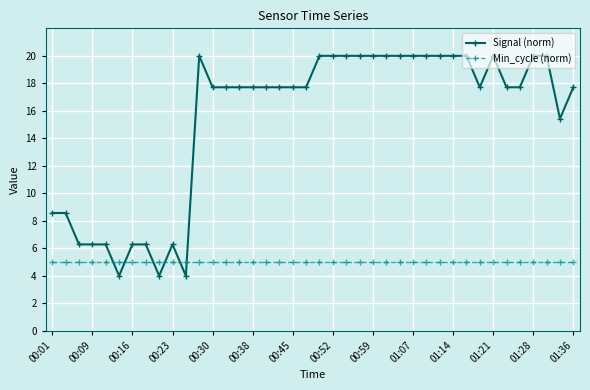

Rank the series by their average value, from highest to lowest.

Signal (norm), Min_cycle (norm)